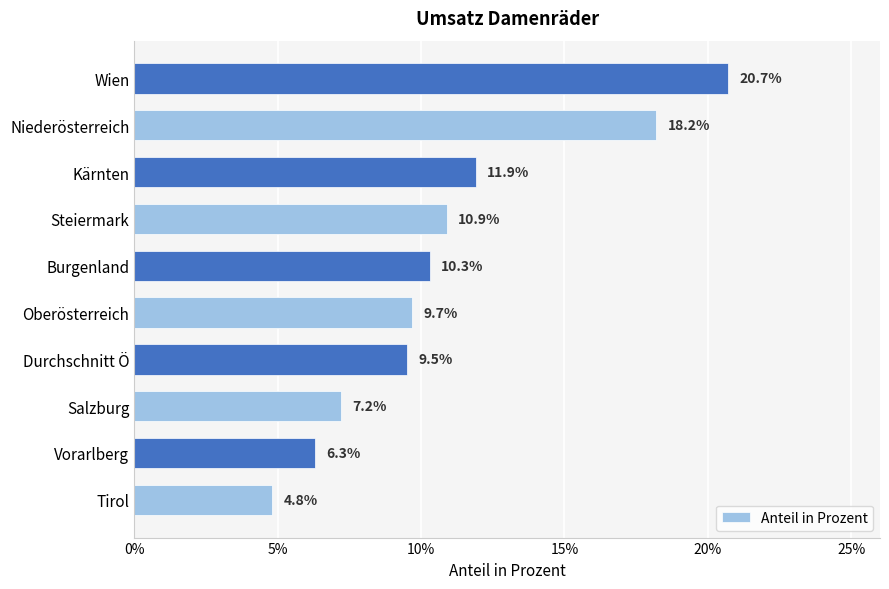

Does the chart contain any negative values?

No